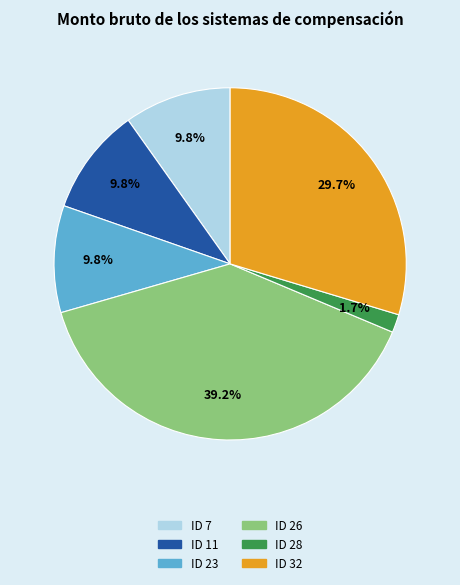

Between ID 7 and ID 32, which is larger?

ID 32